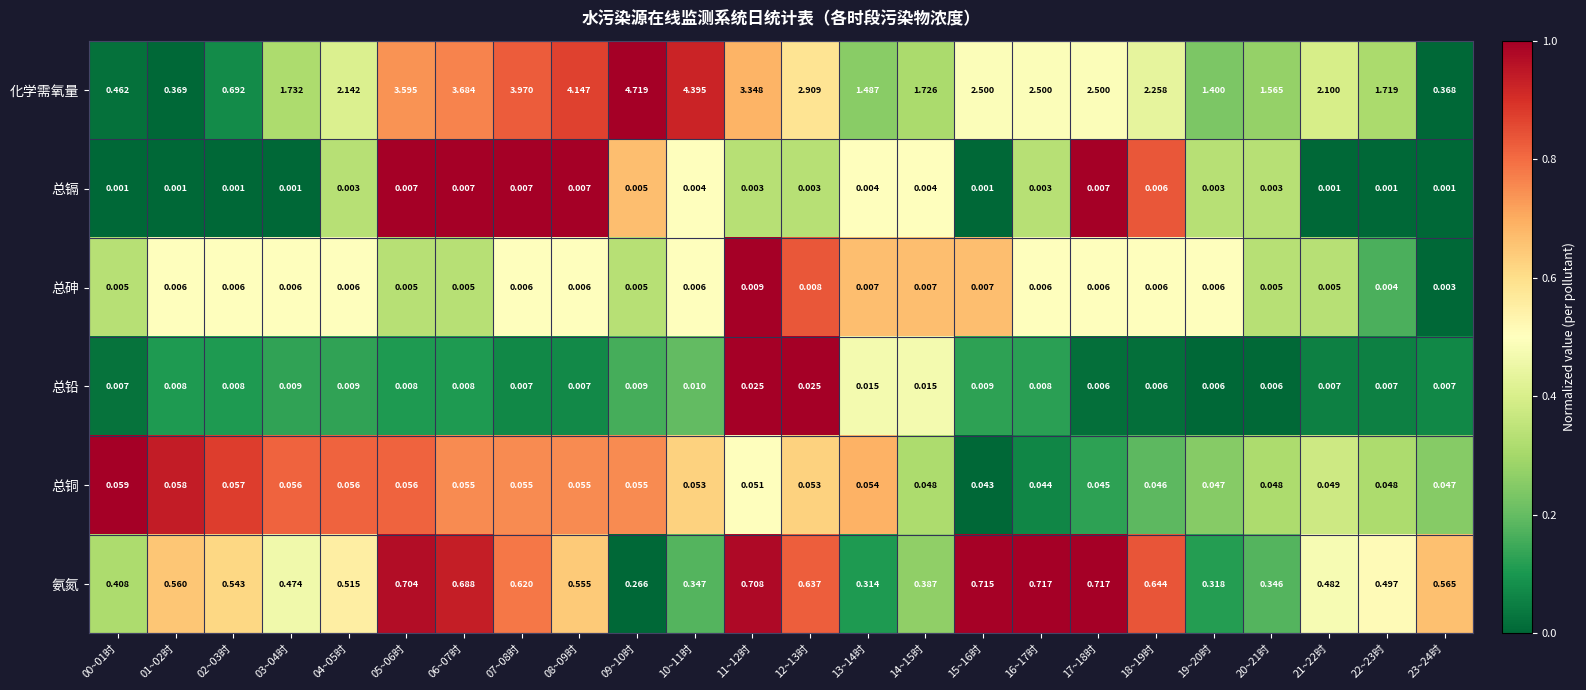

Is the value of 总砷 at 07~08时 greater than the value of 总镉 at 23~24时?

Yes